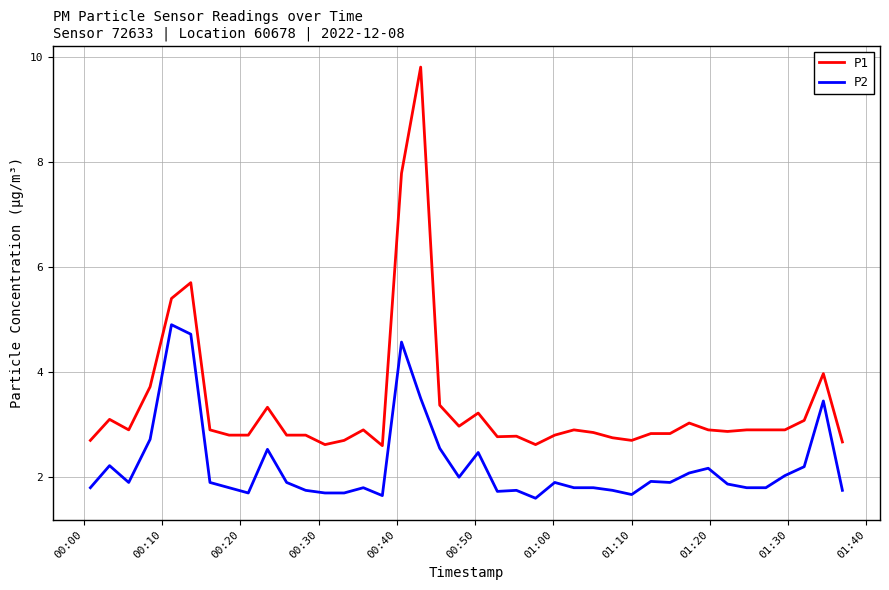

How many lines are shown in the chart?

2